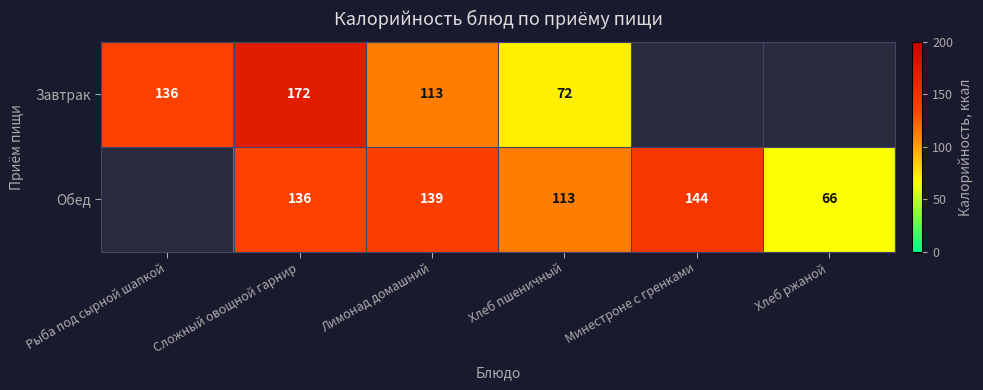

At Хлеб пшеничный, list the series in order from smallest to largest.

Завтрак, Обед